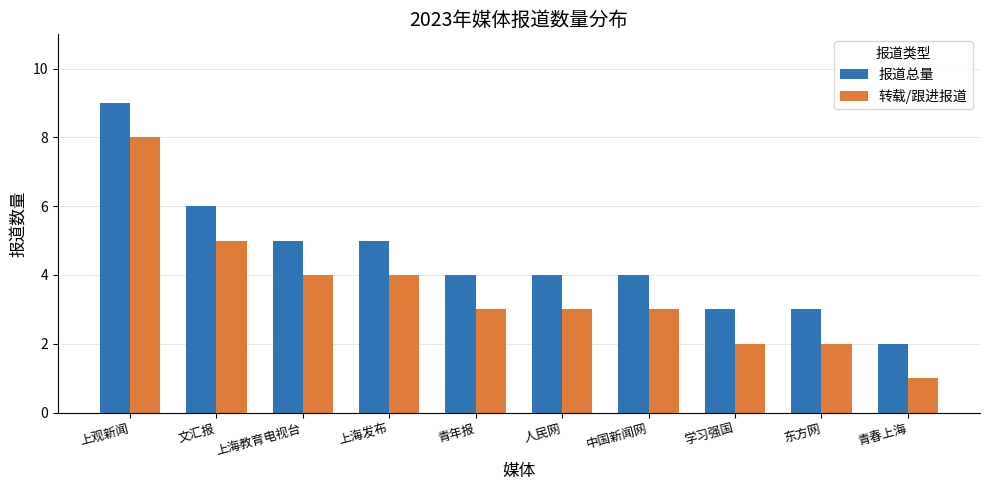

At which category is the sum across all series the highest?

上观新闻